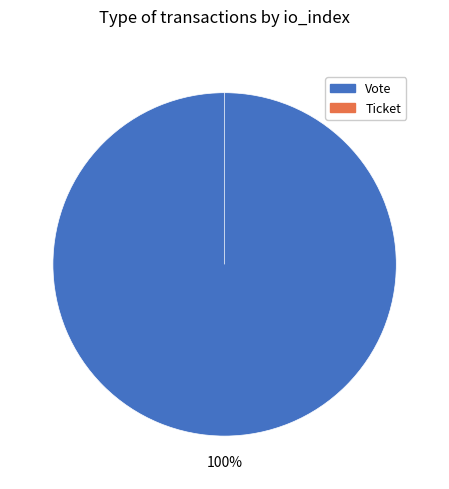

What is the total percentage of Vote and Ticket?

100.0%